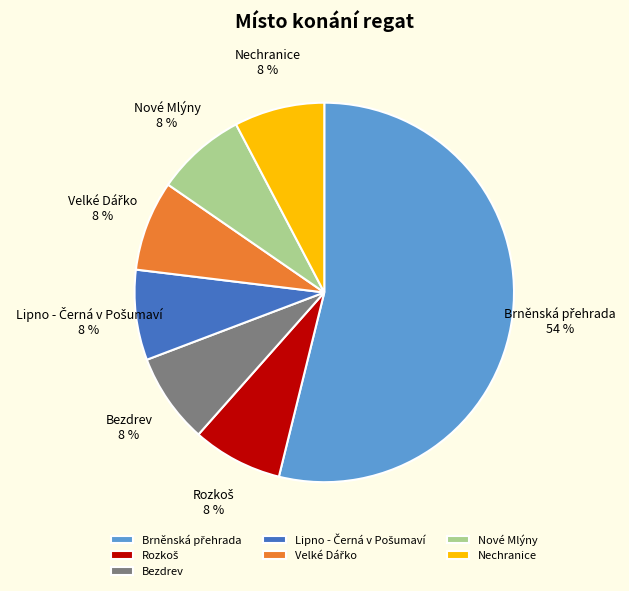

How many segments does this pie chart have?

7